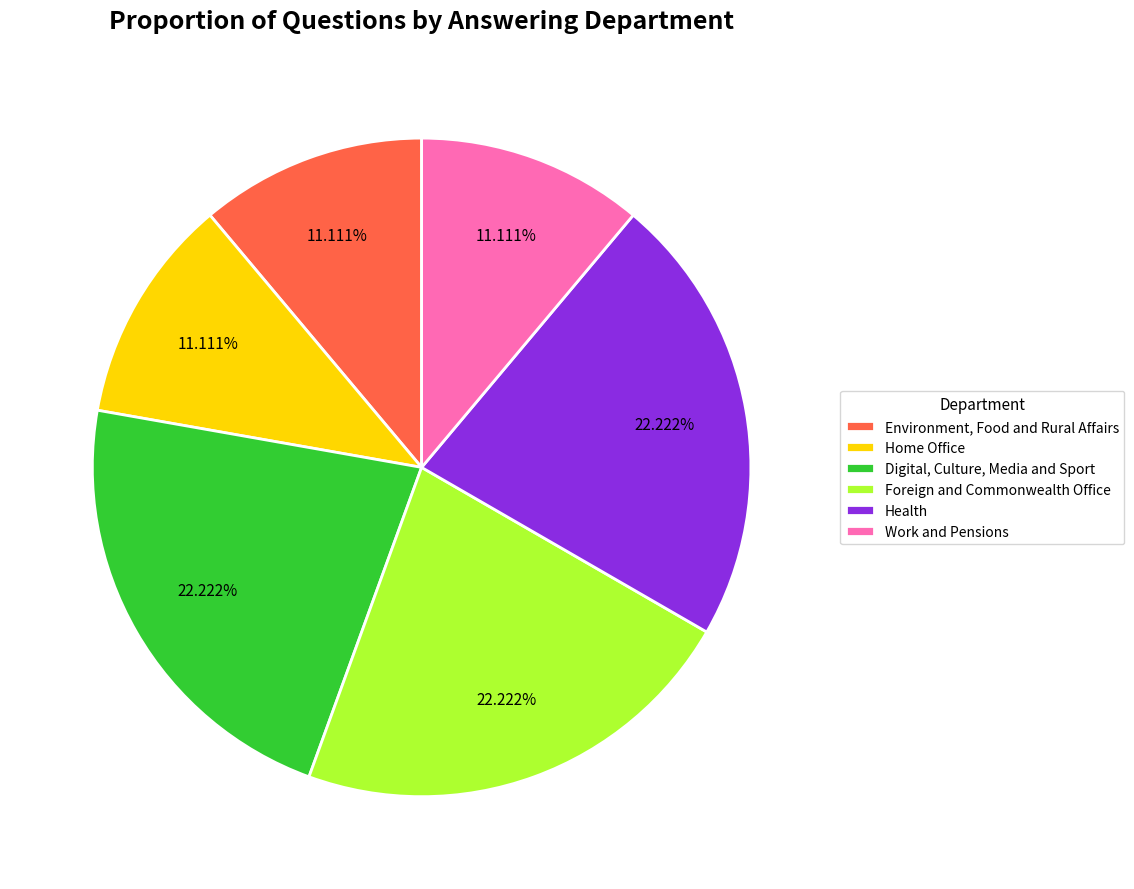

How many slices are in this pie chart?

6